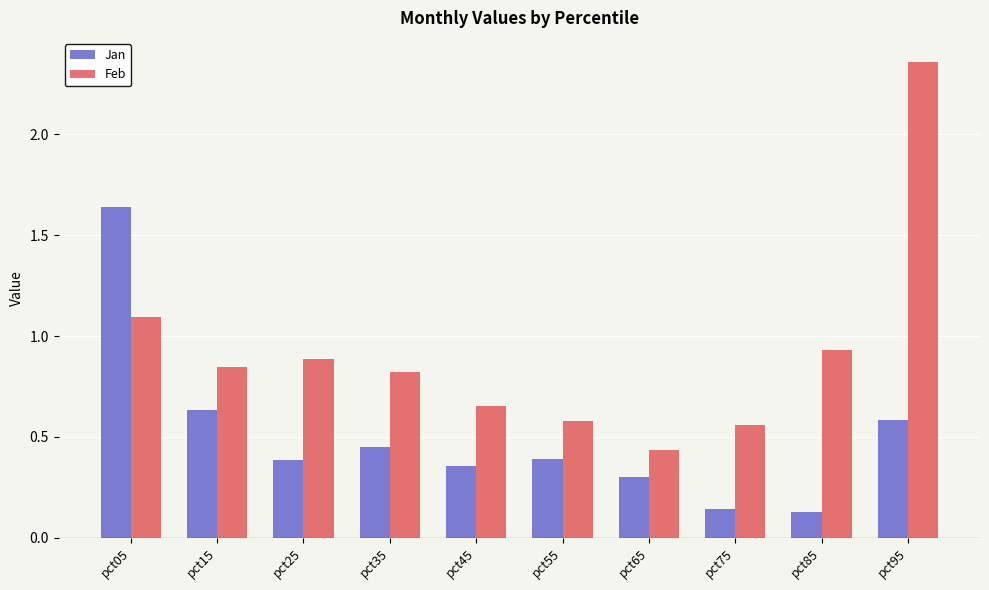

What is the difference between the highest and lowest values at pct05?

0.5